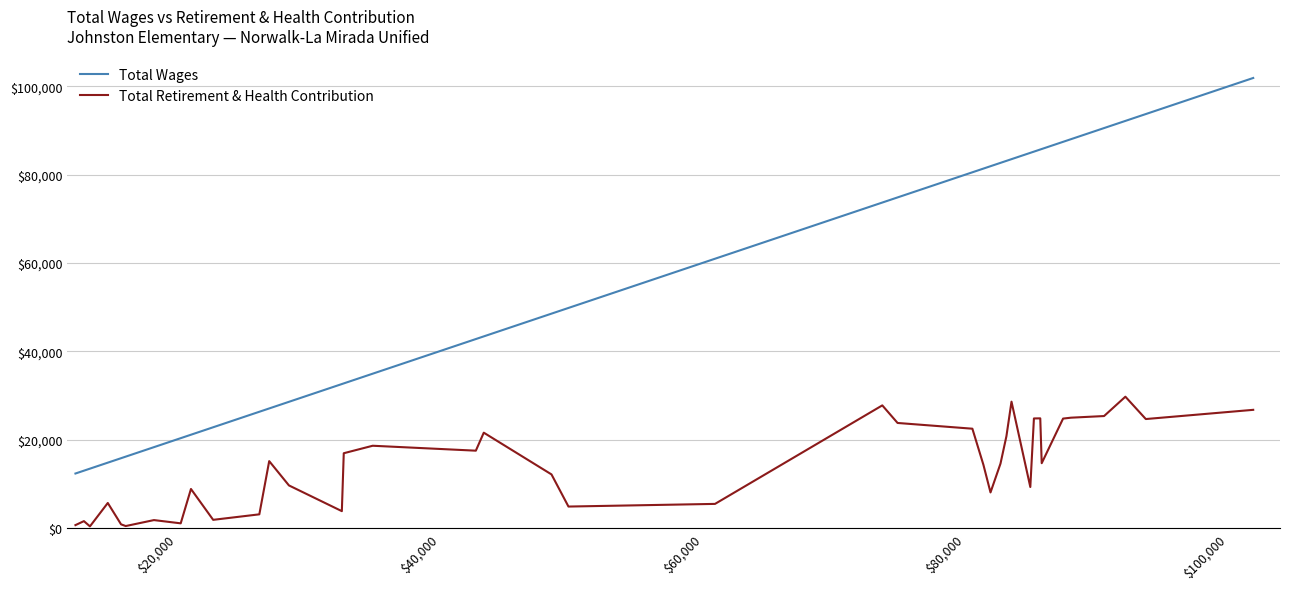

Which series has the largest total across all categories?

Total Wages